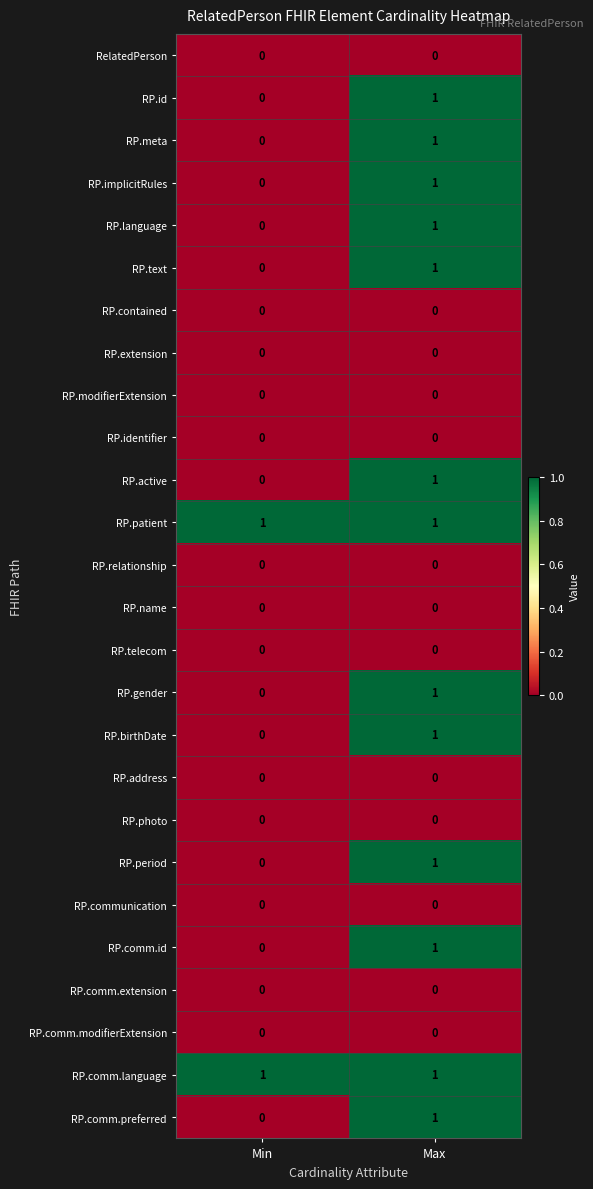

How many distinct data groups are displayed?

26